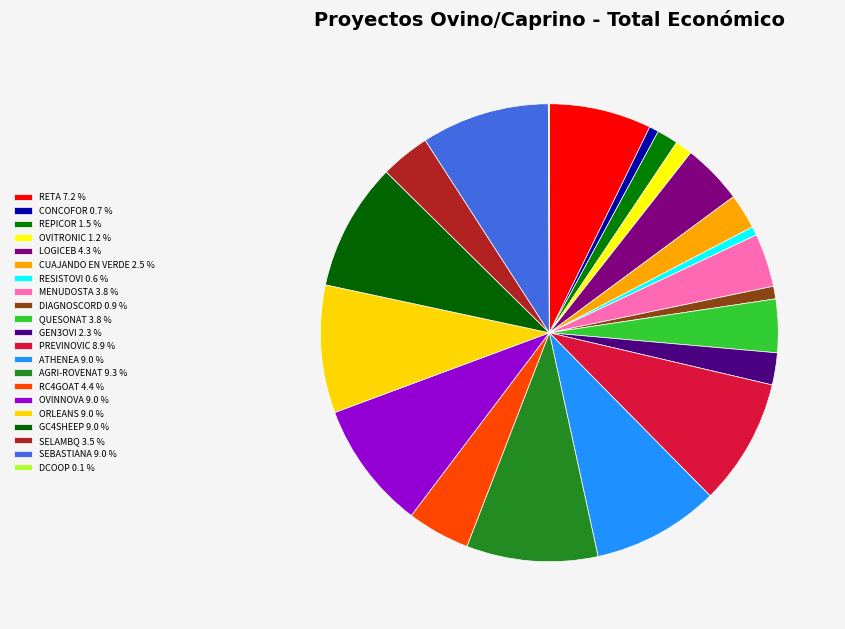

Is LOGICEB the majority of the pie?

No